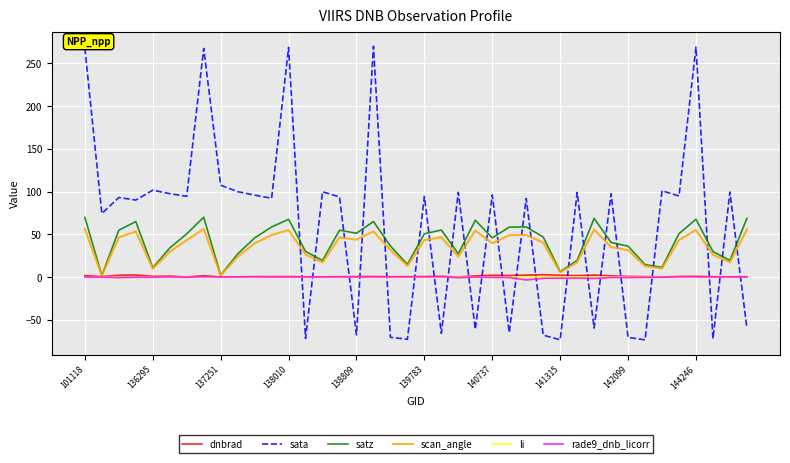

In rade9_dnb_licorr, how many points are lower than both neighbors (excluding endpoints)?

11